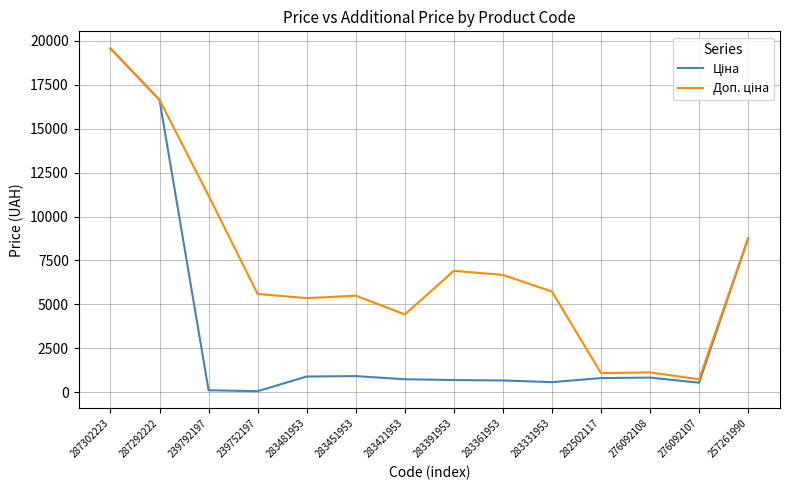

What is the maximum value shown in the chart?

19564.9